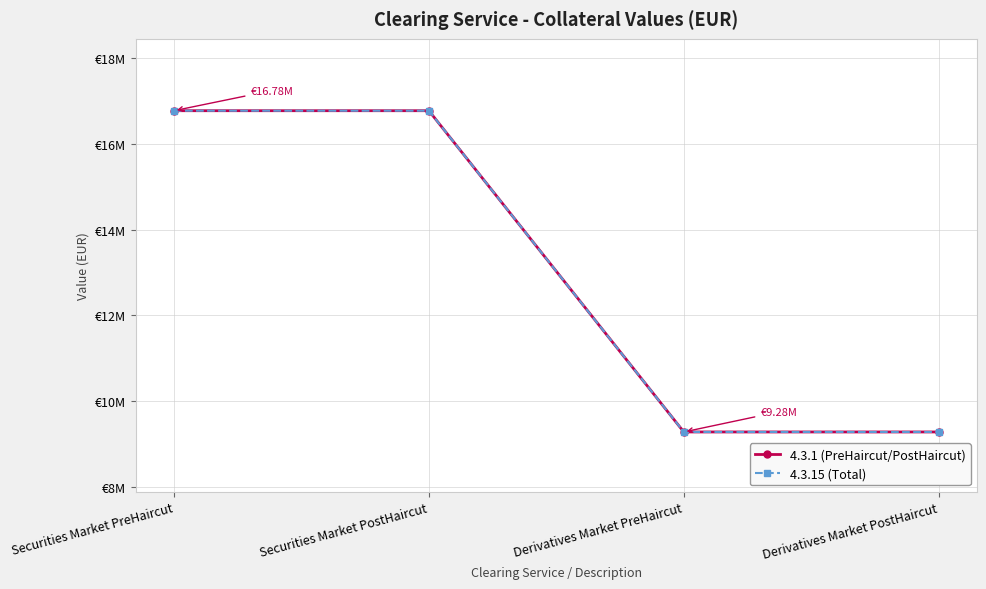

What is the sum of the 4.3.15 (Total) values at Securities Market PostHaircut and Derivatives Market PostHaircut?

26051772